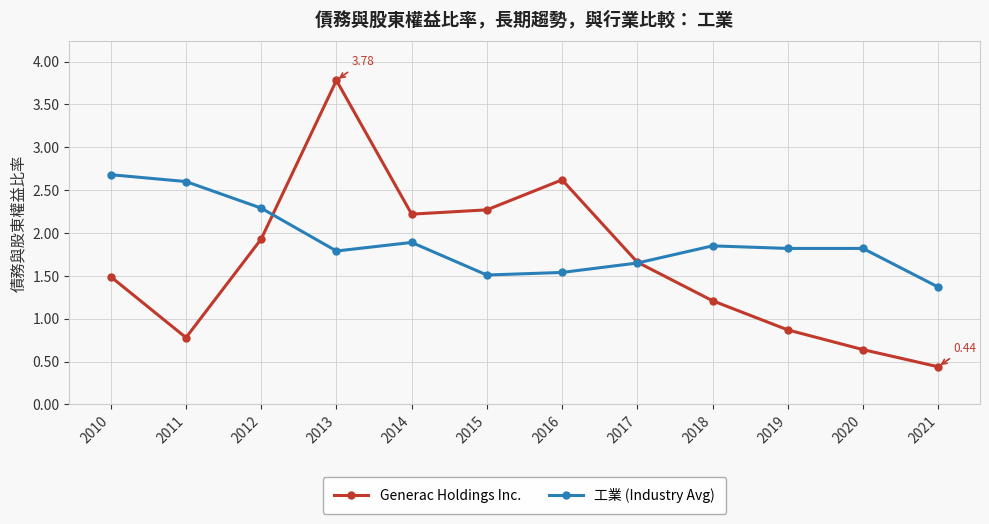

True or false: Generac Holdings Inc. has more than 0 interior local peaks.

True